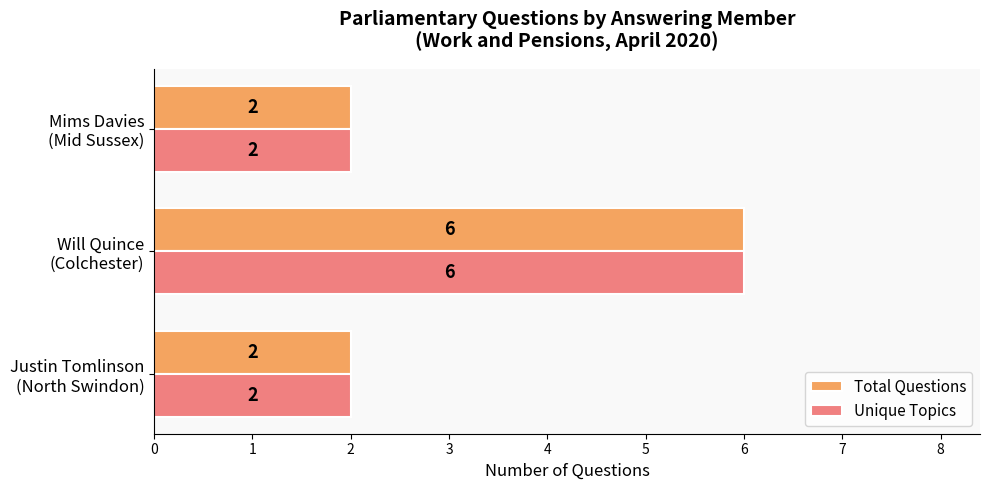

What is the sum of all Unique Topics values?

10